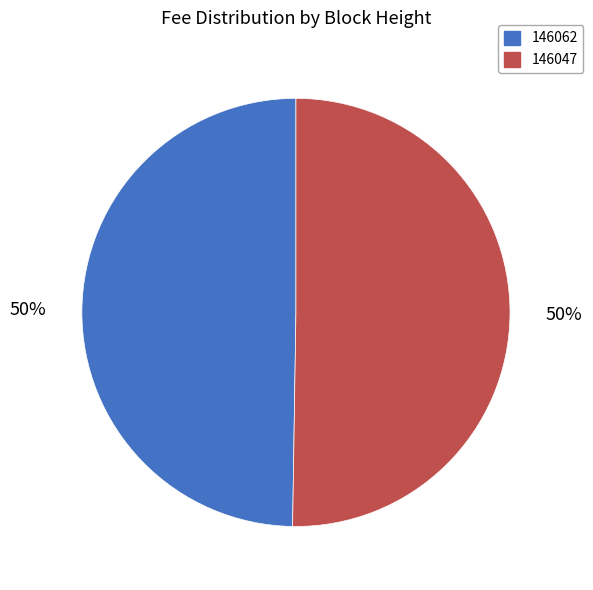

Combined, do 146062 and 146047 account for over 50%?

Yes